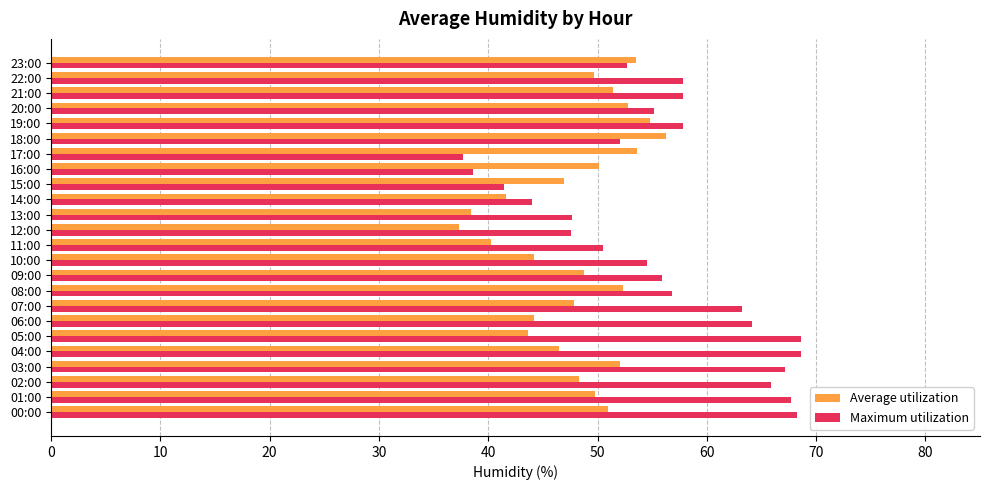

Which series has the largest total across all categories?

Maximum utilization